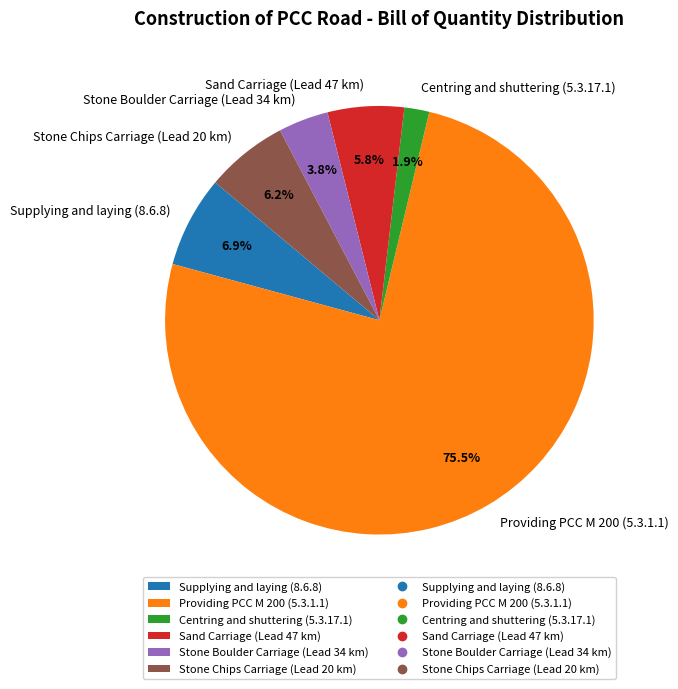

Is there a majority slice in this chart?

Yes